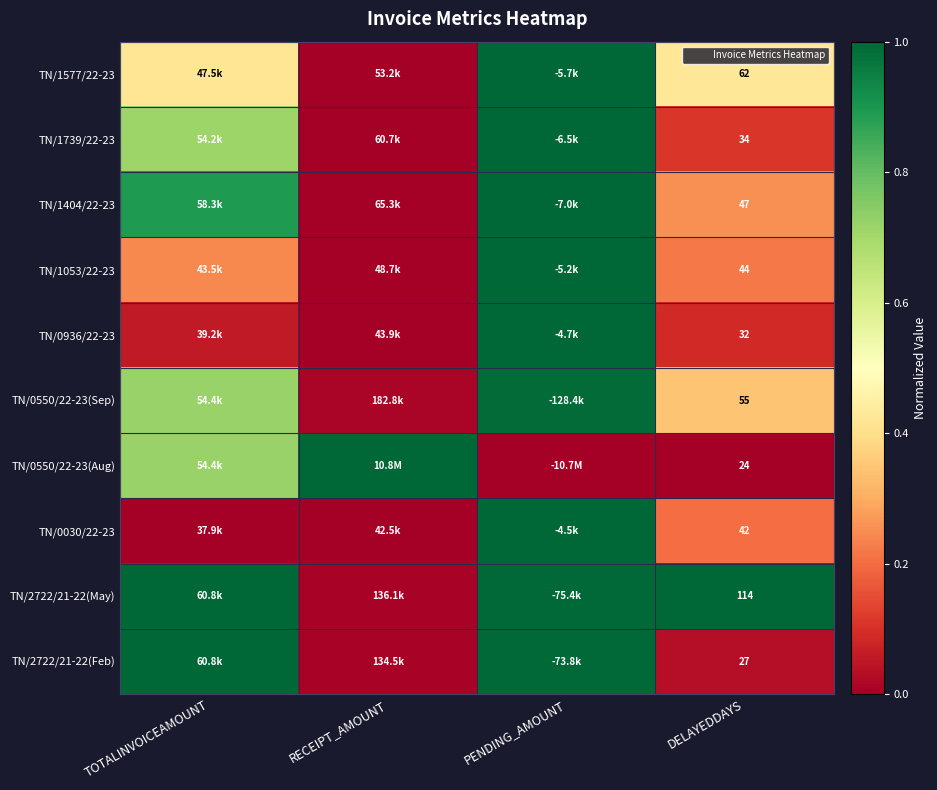

Rank the series at PENDING_AMOUNT from lowest to highest value.

TN/0550/22-23(Aug), TN/0550/22-23(Sep), TN/2722/21-22(May), TN/2722/21-22(Feb), TN/1404/22-23, TN/1739/22-23, TN/1577/22-23, TN/1053/22-23, TN/0936/22-23, TN/0030/22-23